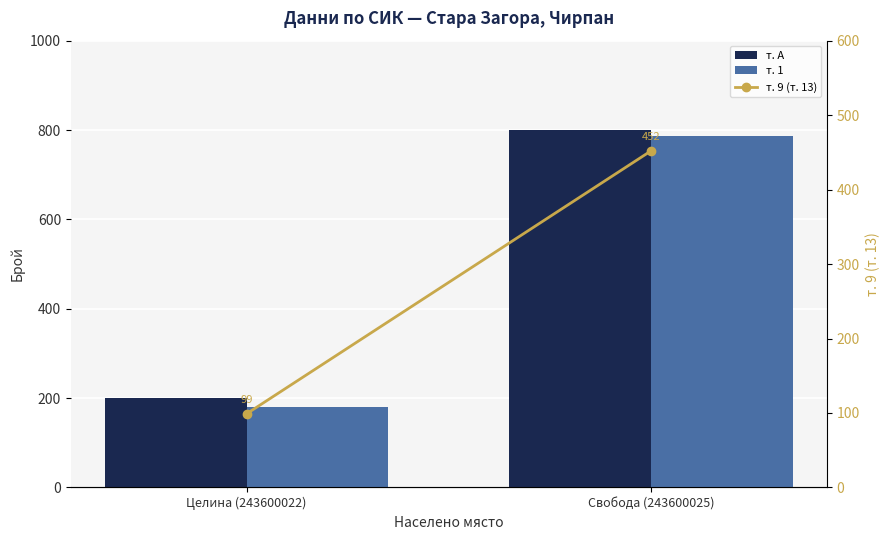

List the labels in order of т. 9 (т. 13) value, largest first.

Свобода (243600025), Целина (243600022)